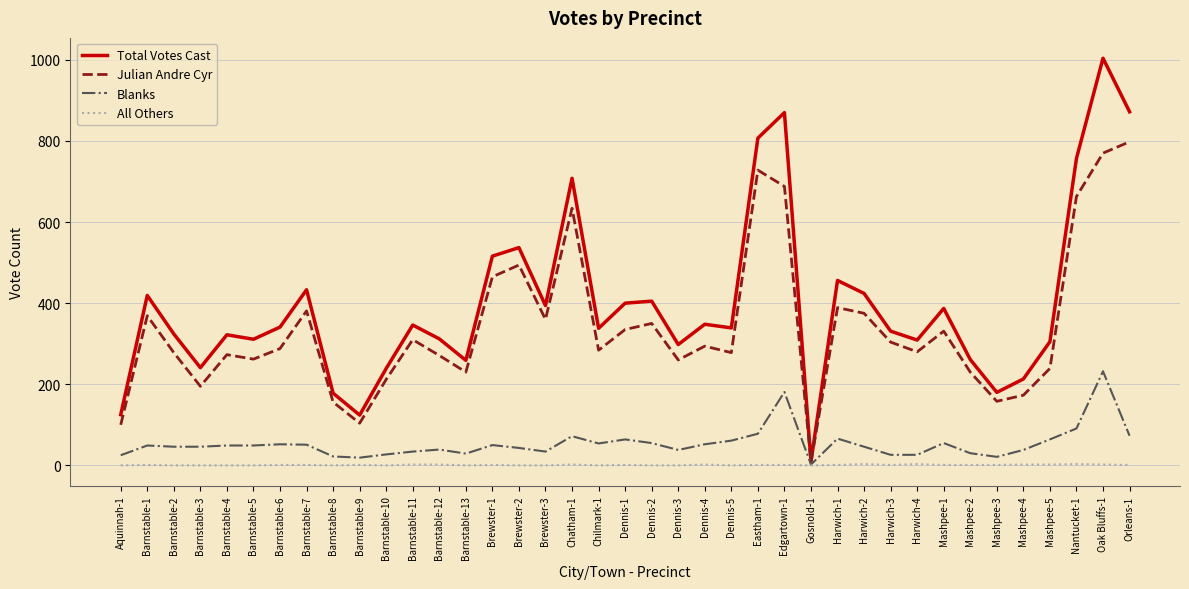

What is the total value across all series at Barnstable-9?

248